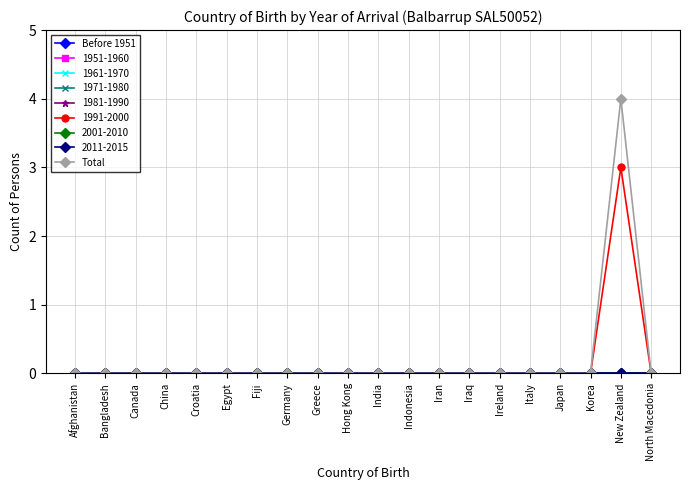

Is this an area chart (filled region under the line)?

No